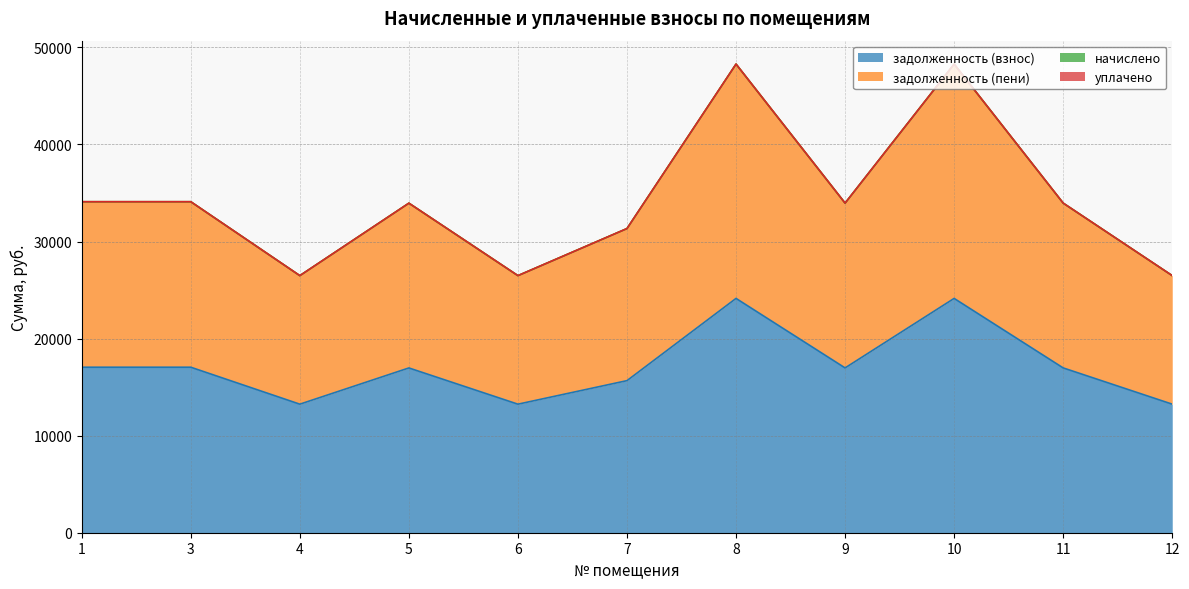

Rank the series by their maximum value, from lowest to highest.

задолженность (взнос), задолженность (пени)